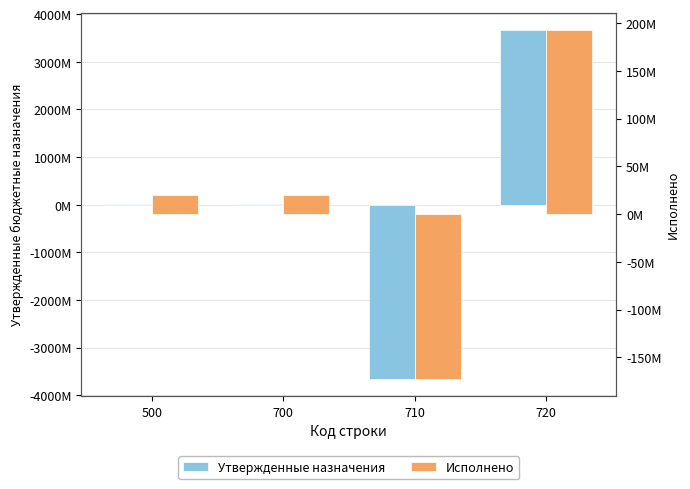

Reading left to right, extract all data points from this chart.

Утвержденные назначения: 16288343.9	16288343.9	-3651669556.1	3667957900.0
Исполнено: 20296083.8	20296083.8	-172334586.6	192630670.4